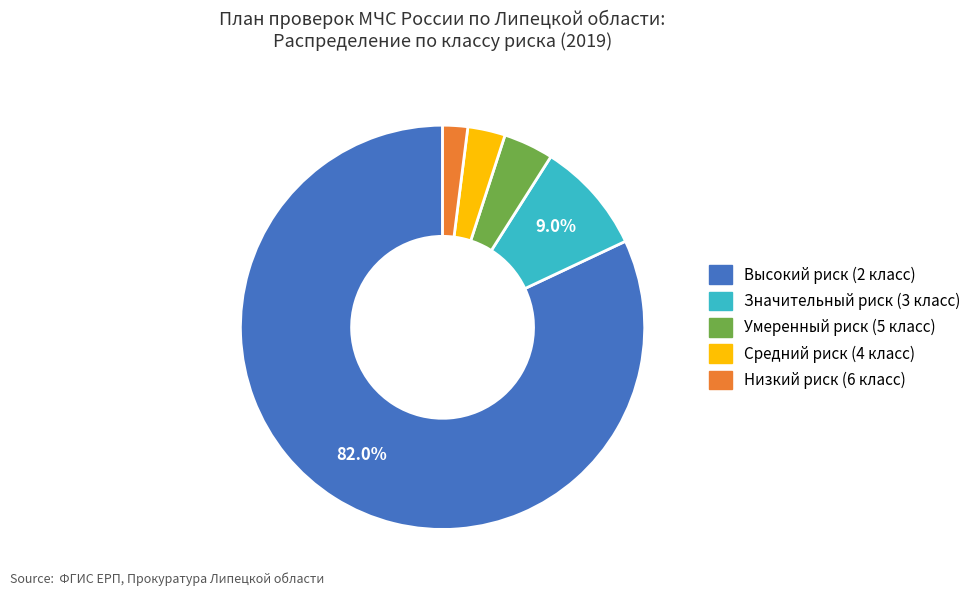

How many segments does this pie chart have?

5